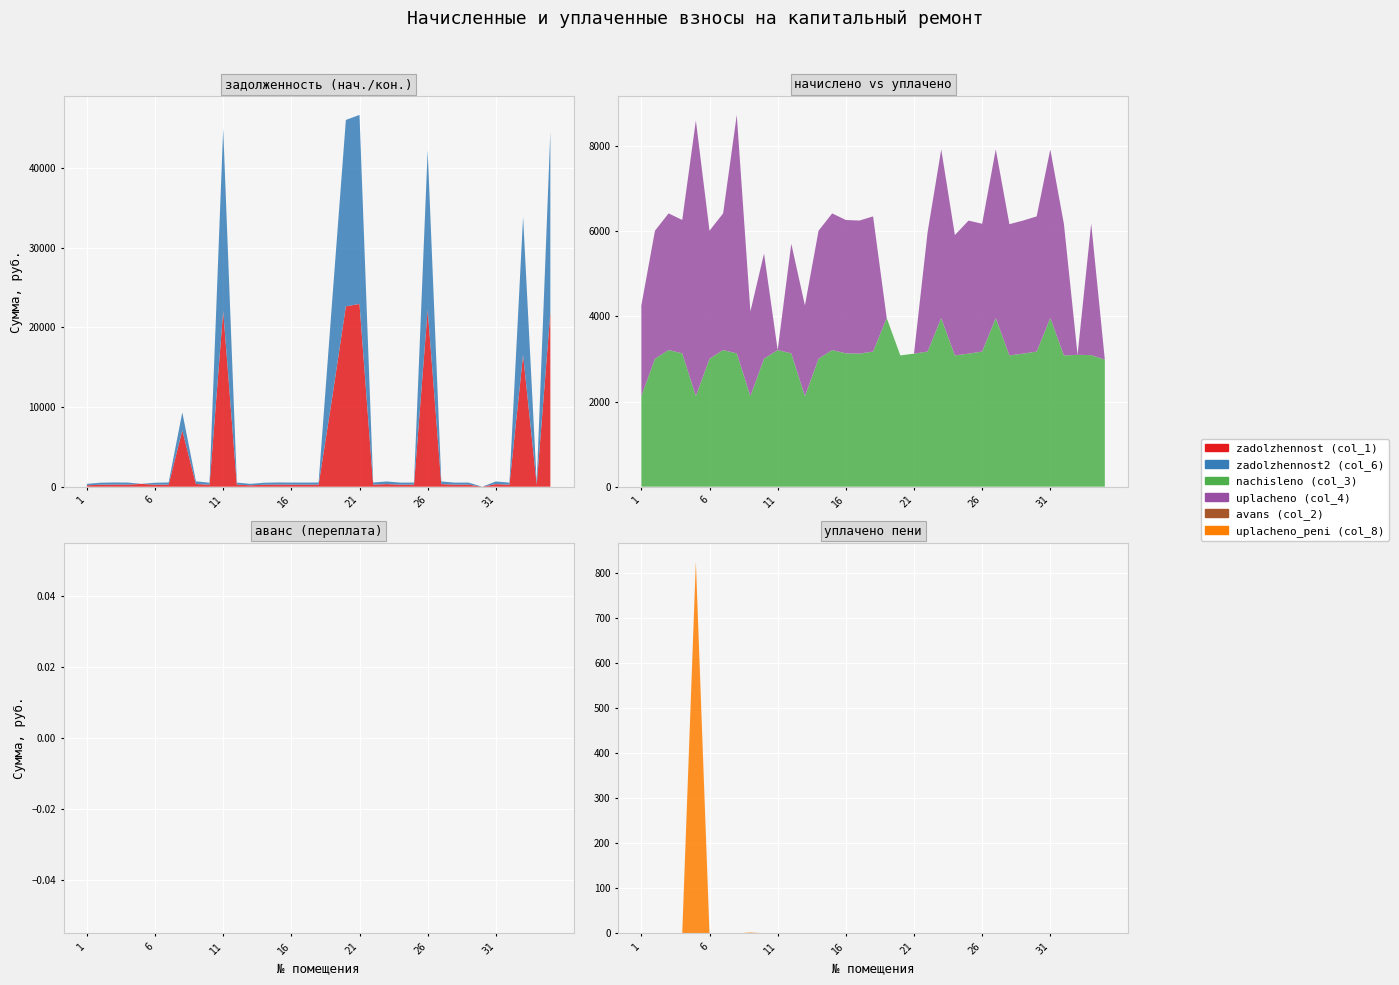

Reading left to right, what are all the values shown in this chart?

zadolzhennost (col_1): 177.3	250.2	267.1	260.9	354.7	249.7	267.4	7074.7	338.5	250.4	22100.3	260.9	177.3	250.4	268.0	260.9	259.6	264.4	11227.8	22647.5	22957.0	263.3	329.5	256.8	260.3	22223.0	329.7	256.8	260.3	0.0	329.6	256.1	16557.6	257.0	21925.2
zadolzhennost2 (col_6): 177.3	249.7	266.8	260.9	0.0	249.8	266.7	2260.4	338.5	250.4	22902.3	260.9	176.5	250.4	266.7	260.9	260.3	264.4	12217.6	23418.0	23738.0	263.3	329.8	256.8	260.3	20016.2	329.5	256.8	260.3	0.0	329.5	256.6	17331.5	257.2	22671.1
nachisleno (col_3): 2127.1	3004.6	3208.2	3130.9	2127.1	3004.6	3208.2	3130.9	2127.1	3004.6	3208.2	3130.9	2127.1	3004.6	3208.2	3130.9	3124.0	3173.0	3959.3	3081.8	3124.0	3173.0	3959.3	3081.8	3124.0	3173.0	3959.3	3081.8	3124.0	3173.0	3959.3	3081.8	3095.9	3088.8	2983.6
uplacheno (col_4): 2127.1	3005.2	3208.5	3130.9	6470.4	3005.0	3208.6	5597.1	1986.5	2469.4	0.0	2573.3	2127.9	3004.6	3208.1	3130.9	3124.0	3173.0	0.0	0.0	0.0	2802.7	3958.9	2825.0	3123.2	3000.0	3959.5	3081.6	3123.8	3173.0	3959.1	3081.8	0.0	3088.5	0.0
uplacheno_peni (col_8): 0.0	0.0	0.0	0.0	825.5	0.0	0.0	0.0	2.1	0.5	0.0	0.5	0.0	0.0	0.0	0.0	0.0	0.0	0.0	0.0	0.0	0.0	0.0	0.0	0.0	0.0	0.0	0.3	0.0	0.0	0.0	0.0	0.0	0.0	0.0
avans (col_2): 0.0	0.0	0.0	0.0	0.0	0.0	0.0	0.0	0.0	0.0	0.0	0.0	0.0	0.0	0.0	0.0	0.0	0.0	0.0	0.0	0.0	0.0	0.0	0.0	0.0	0.0	0.0	0.0	0.0	0.0	0.0	0.0	0.0	0.0	0.0